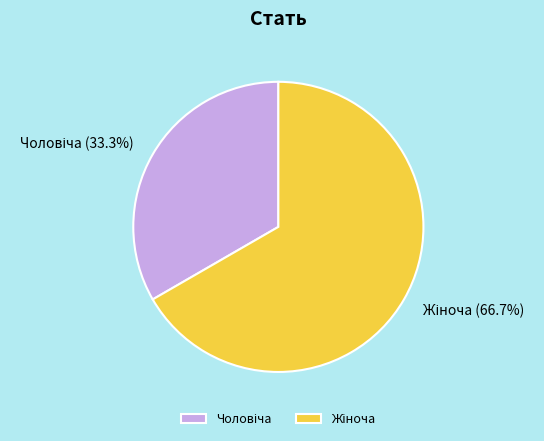

Does any single category account for the majority?

Yes